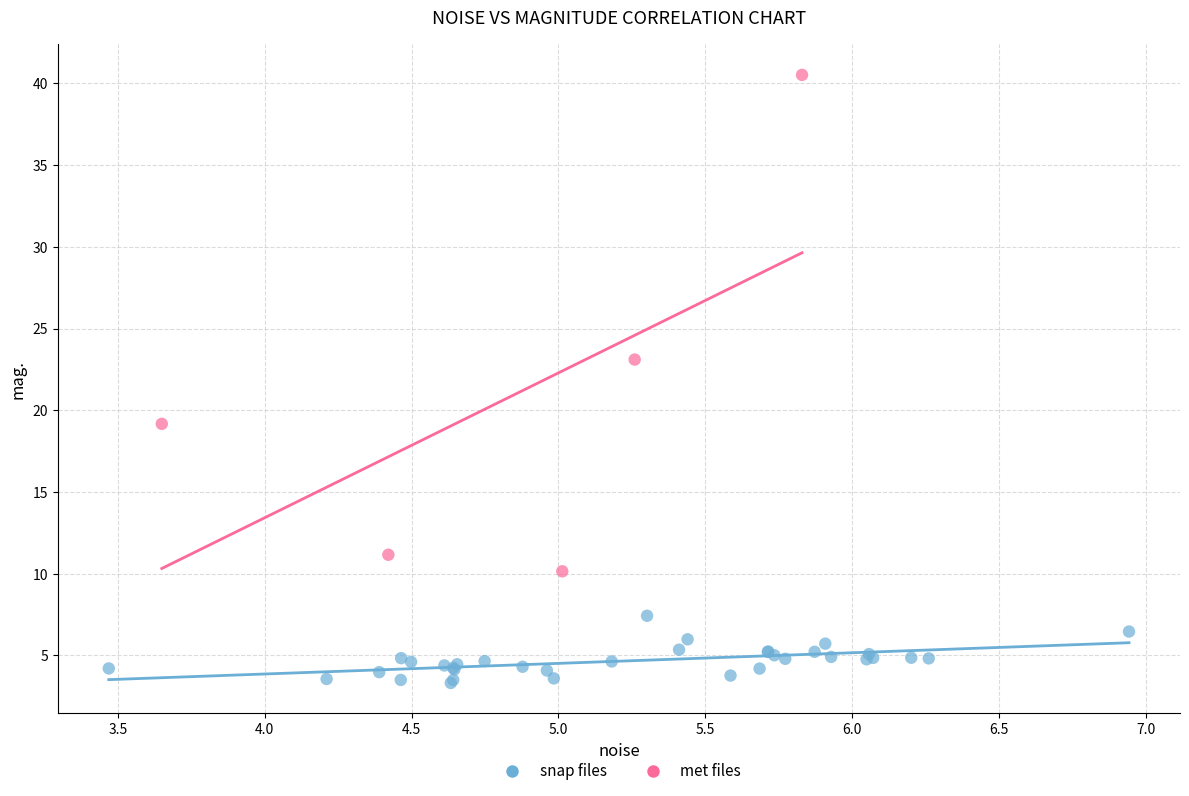

Which series contains the lowest Y value?

snap files